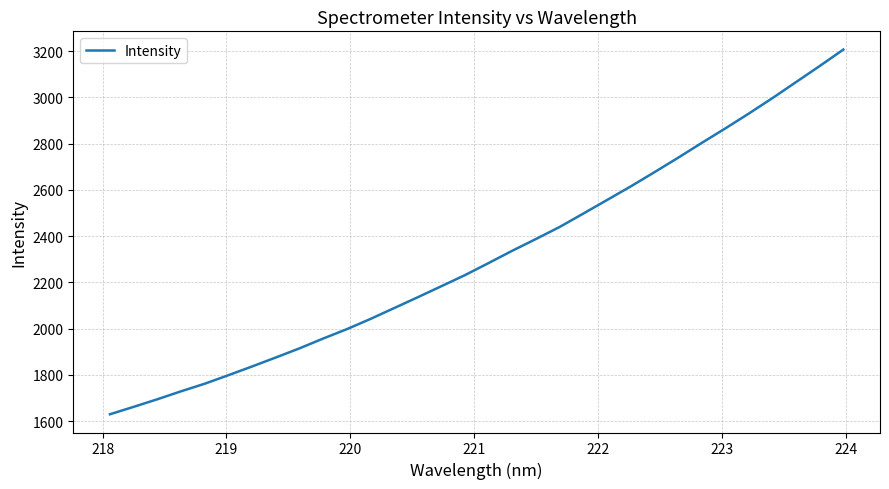

What is the greatest value displayed?

3206.6